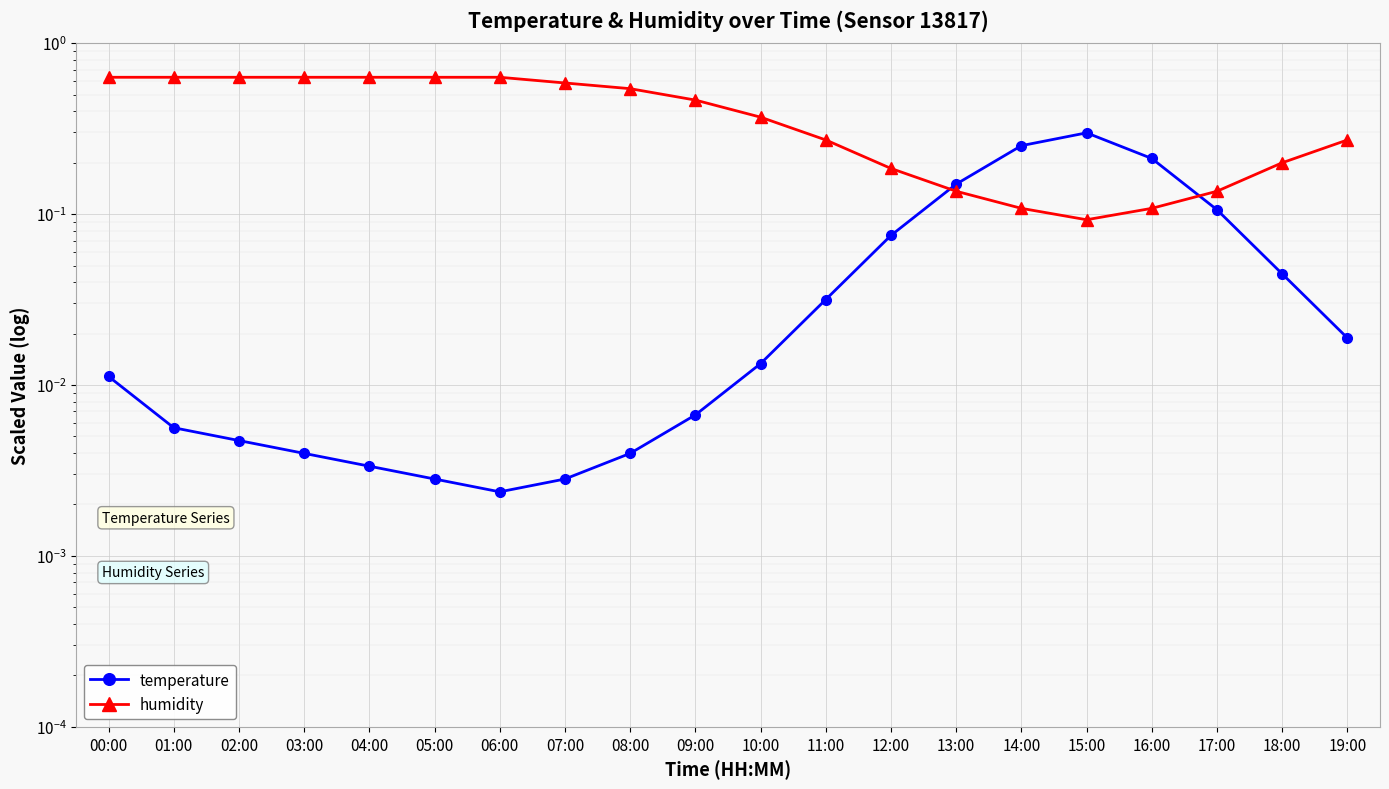

At which label is humidity closest to 0?

15:00